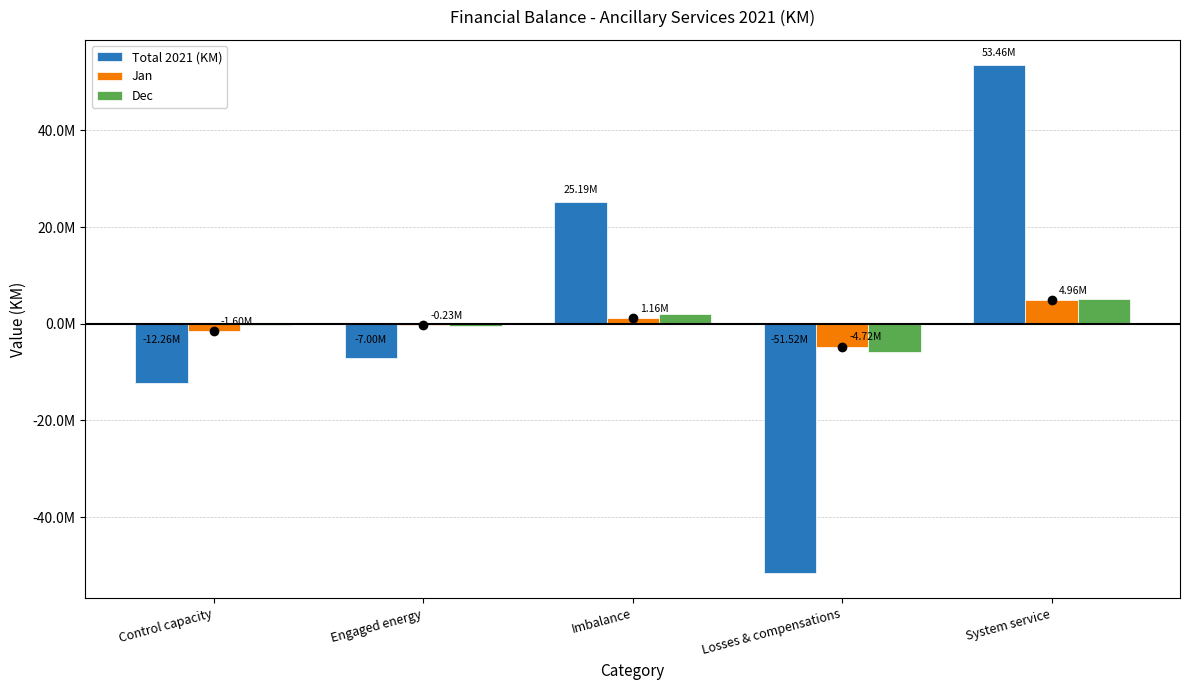

Which has a higher value, Imbalance or Control capacity?

Imbalance